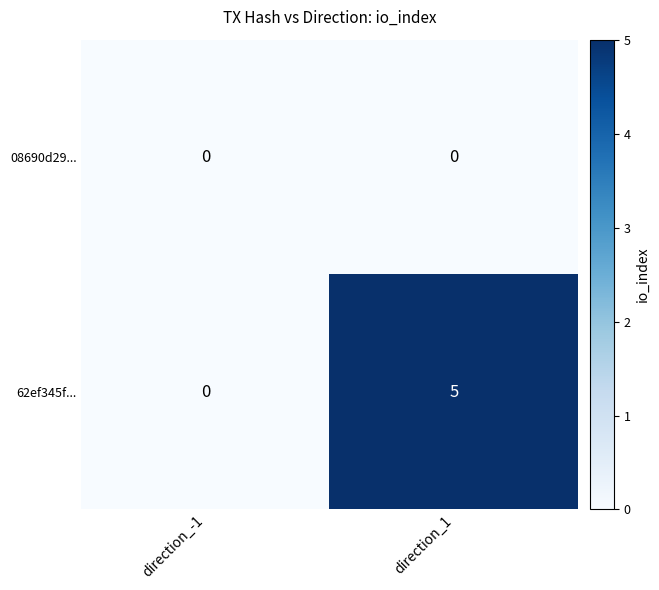

Reading left to right, what are all the values shown in this chart?

08690d29...: 0	0
62ef345f...: 0	5